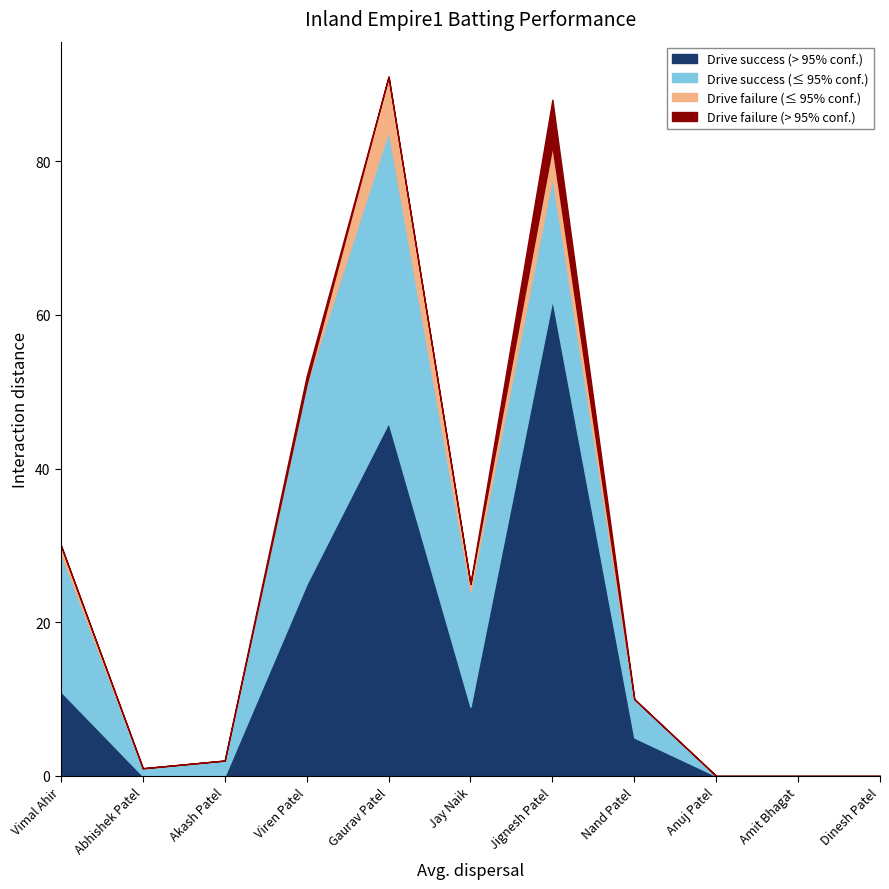

Does the chart display data point markers on the line(s)?

No